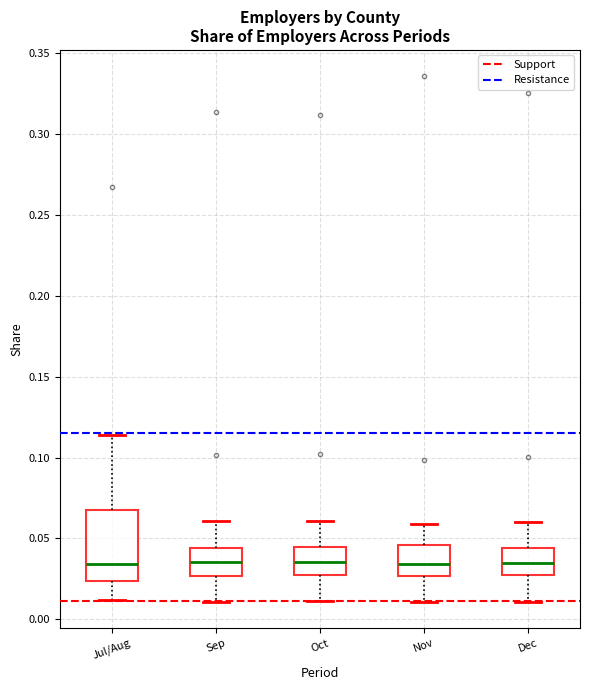

Reading left to right, transcribe this box plot: for each box, give where its median line is, the range the box spans, and where its two whiskers end, as read against the y-axis. The values are not printed on the chart, so give them approximately, as read against the axis.

Jul/Aug: median 0.035, box 0.025 to 0.070, whiskers 0.010 to 0.115
Sep: median 0.035, box 0.025 to 0.045, whiskers 0.010 to 0.060
Oct: median 0.035, box 0.030 to 0.045, whiskers 0.010 to 0.060
Nov: median 0.035, box 0.025 to 0.045, whiskers 0.010 to 0.060
Dec: median 0.035, box 0.025 to 0.045, whiskers 0.010 to 0.060